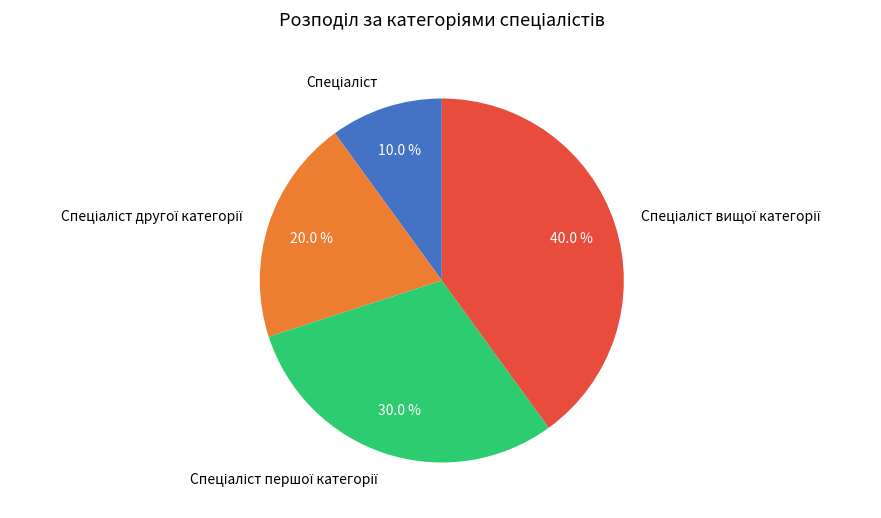

Is there any slice that represents more than half of the pie?

No